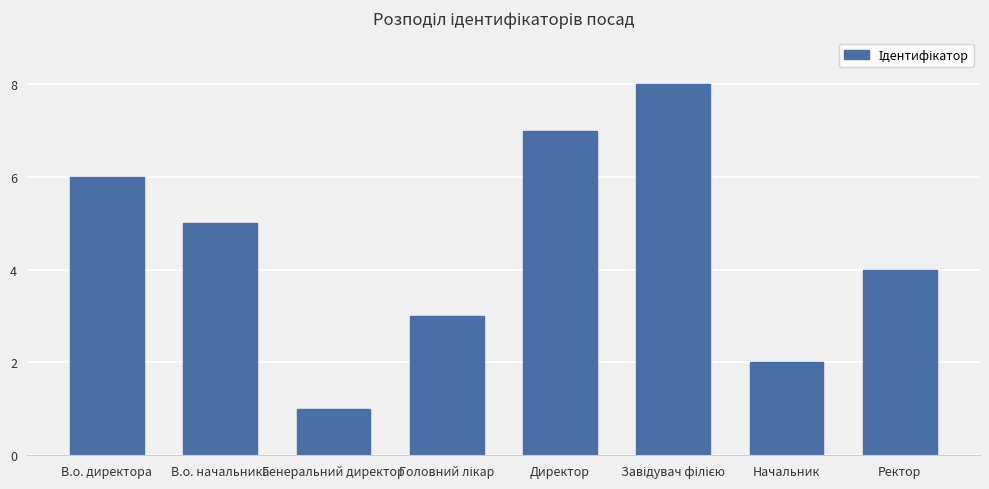

What is the minimum value shown in the chart?

1